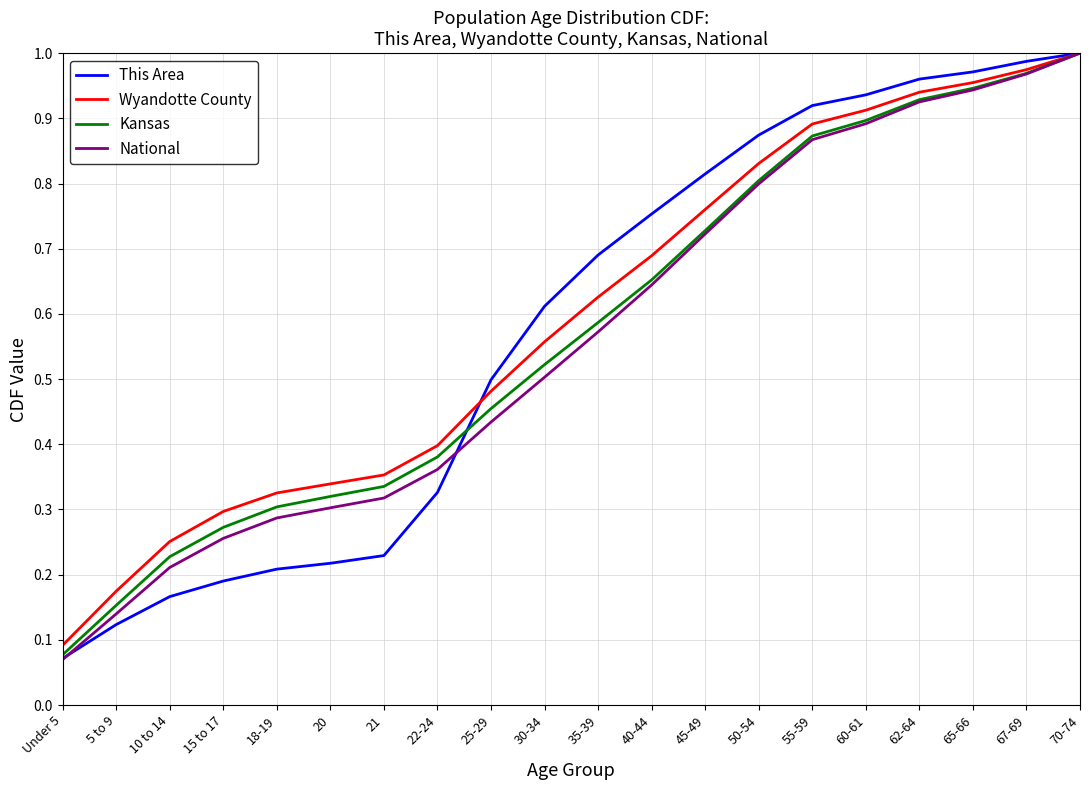

What is the sum of the This Area values at 5 to 9 and 70-74?

1.1